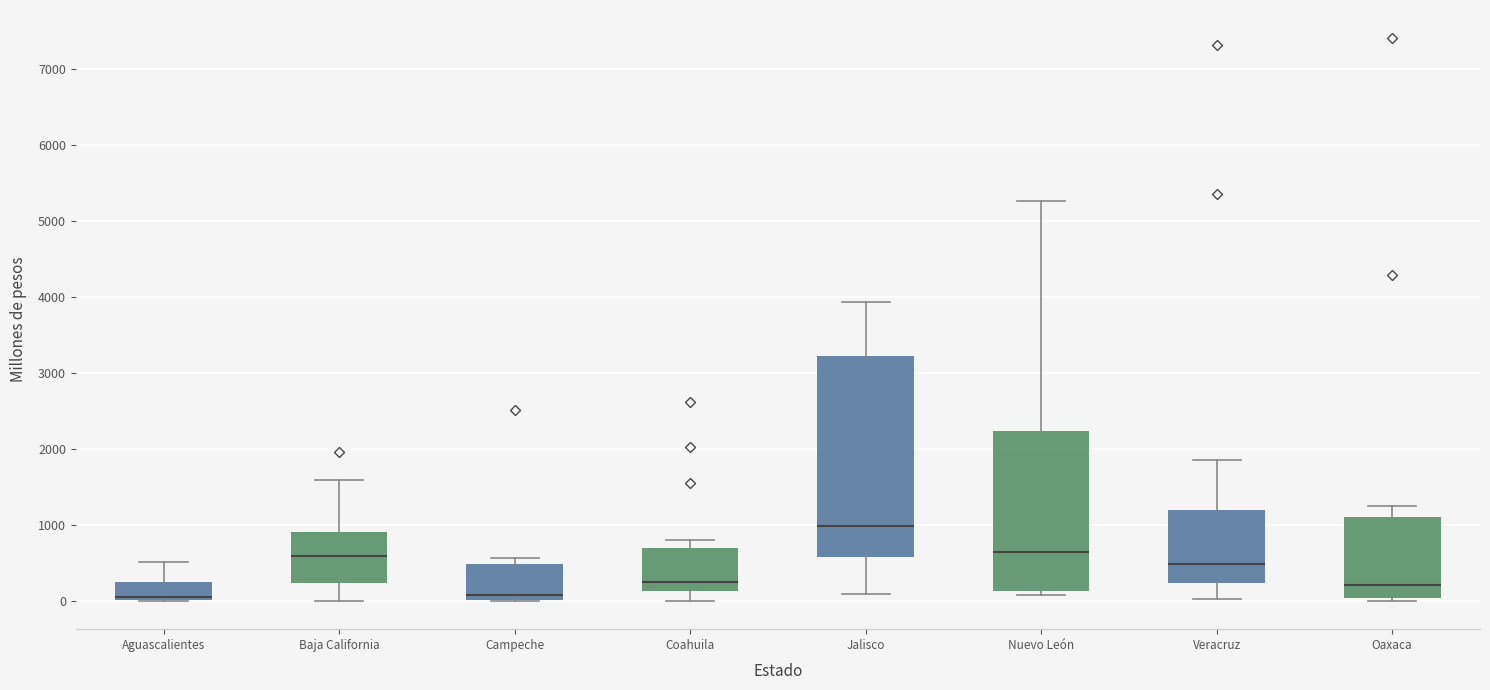

Where does the median line of the box for Veracruz sit on the y-axis? The values are not printed on the chart, so give them approximately, as read against the axis.

500